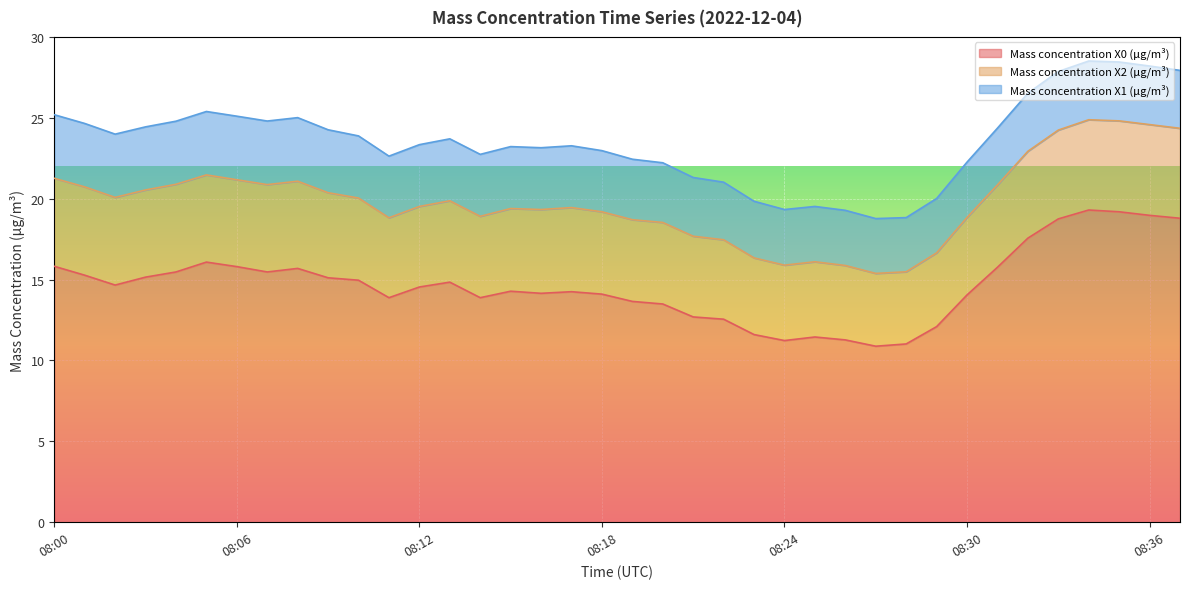

What is the sum of the Mass concentration X0 (μg/m³) values at 08:26 and 08:36?

30.2